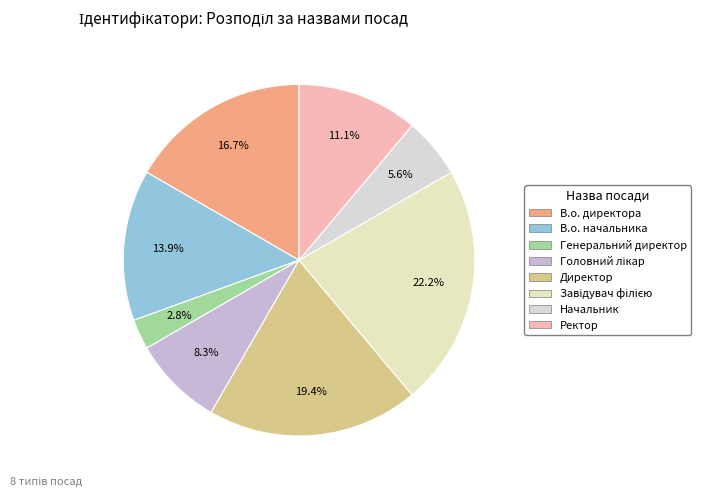

Does any single category account for the majority?

No